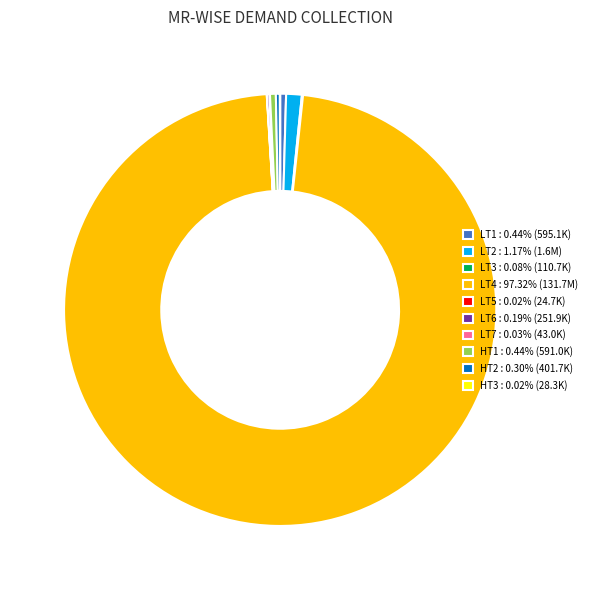

Is LT4 : 97.32% (131.7M) the majority of the pie?

Yes